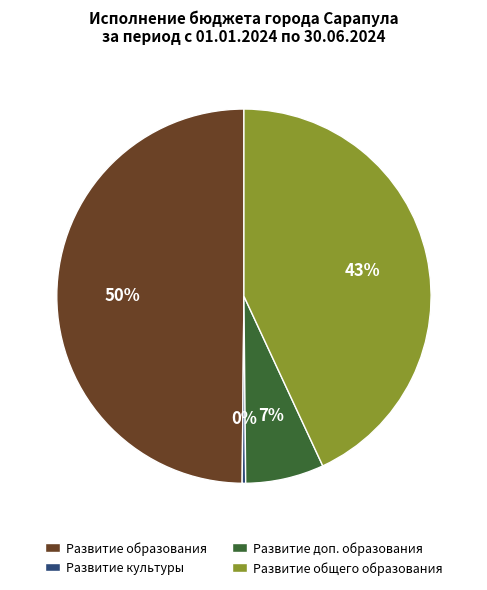

To the nearest percent, what is the difference between the largest and smallest slice percentages?

50%